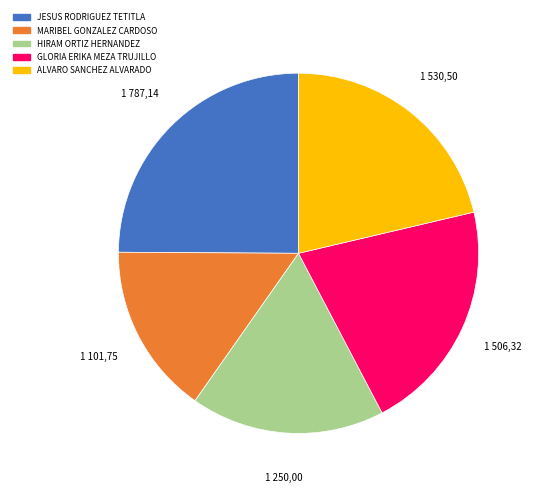

The GLORIA ERIKA MEZA TRUJILLO slice represents 16% of the pie. True or false?

False